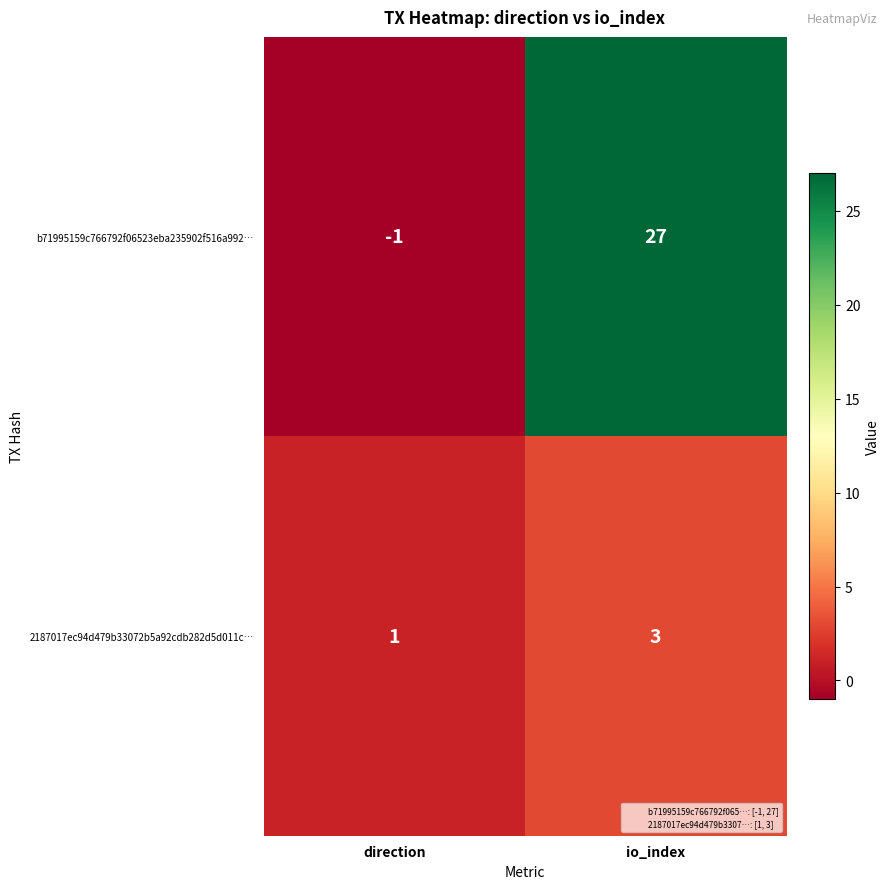

Is it true that 2187017ec94d479b33072b5a92cdb282d5d011c… equals 2 at io_index?

False